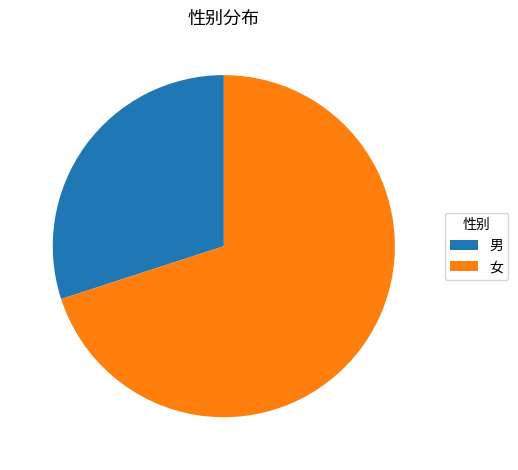

Count the number of slices in the pie.

2